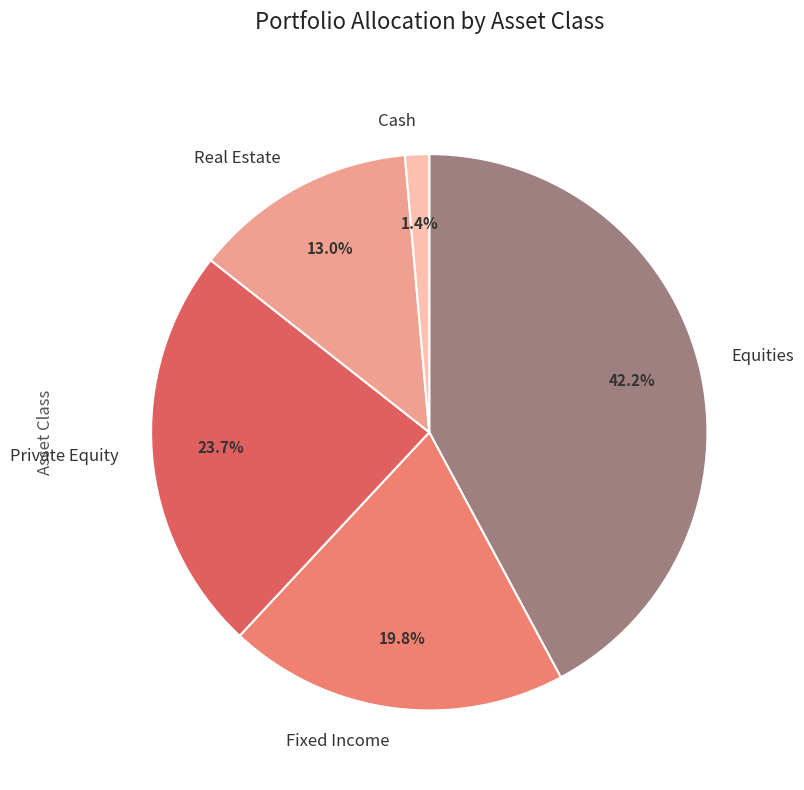

How many segments does this pie chart have?

5